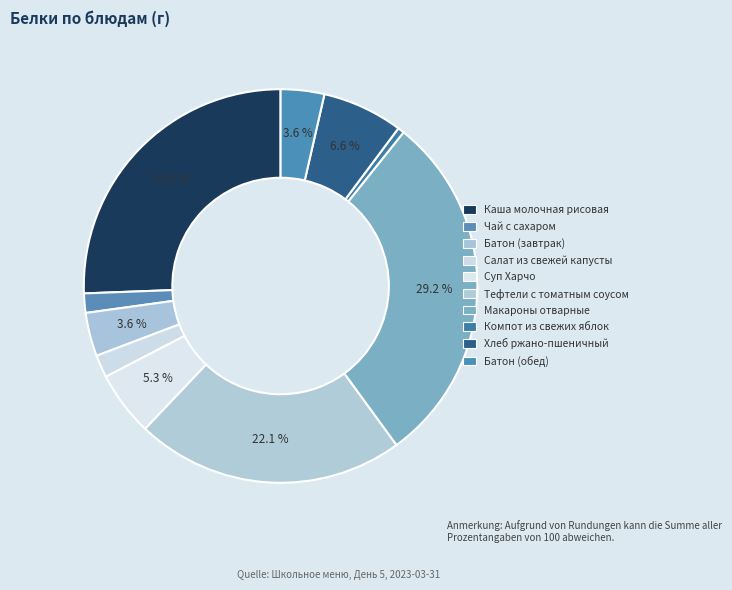

How many segments does this pie chart have?

10